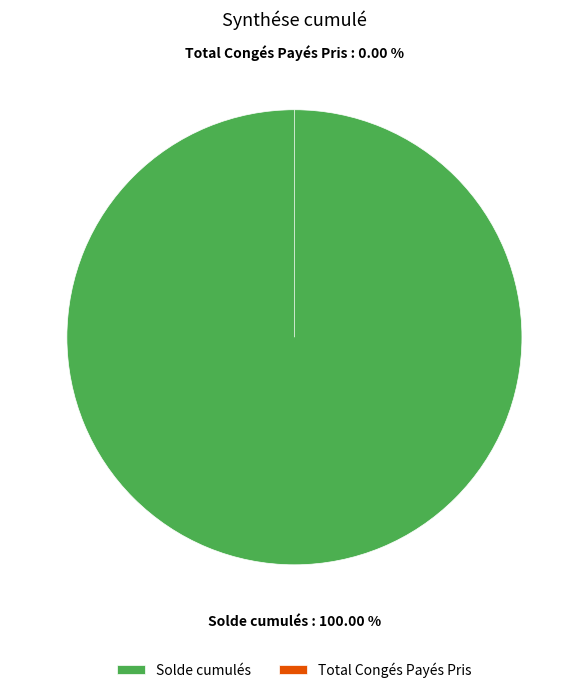

What is the smallest slice in the pie chart?

Total Congés Payés Pris